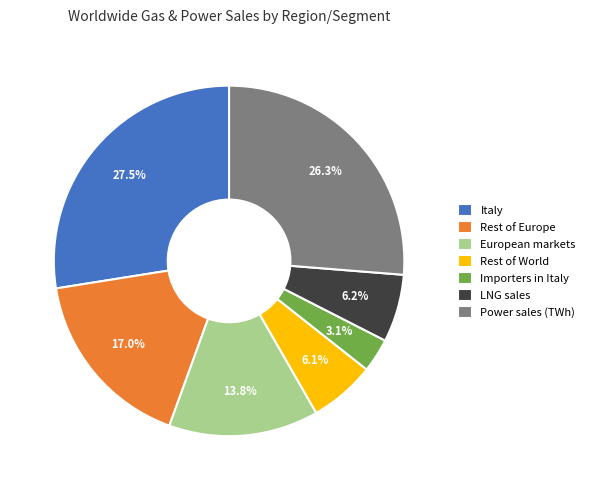

Between Importers in Italy and European markets, which is larger?

European markets